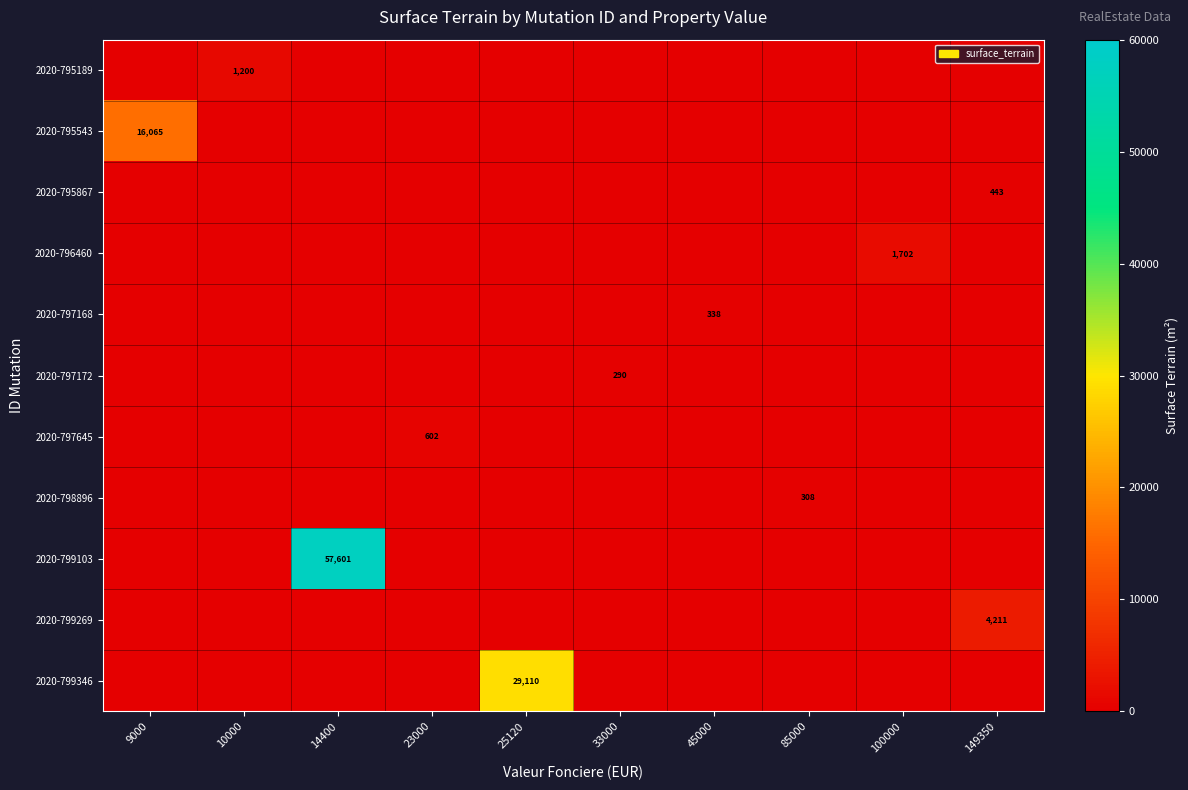

The value of 2020-797168 at 45000 is 118. True or false?

False